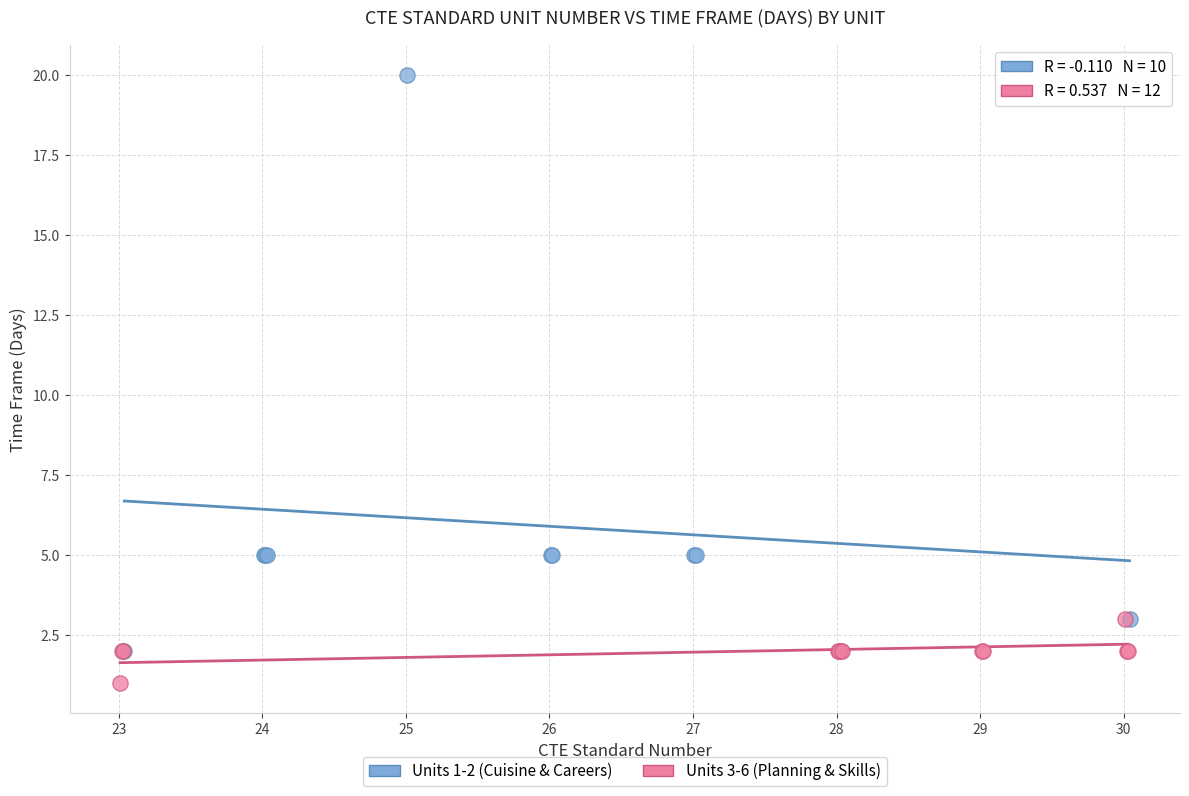

Which series contains the lowest Y value?

Units 3-6 (Planning & Skills)